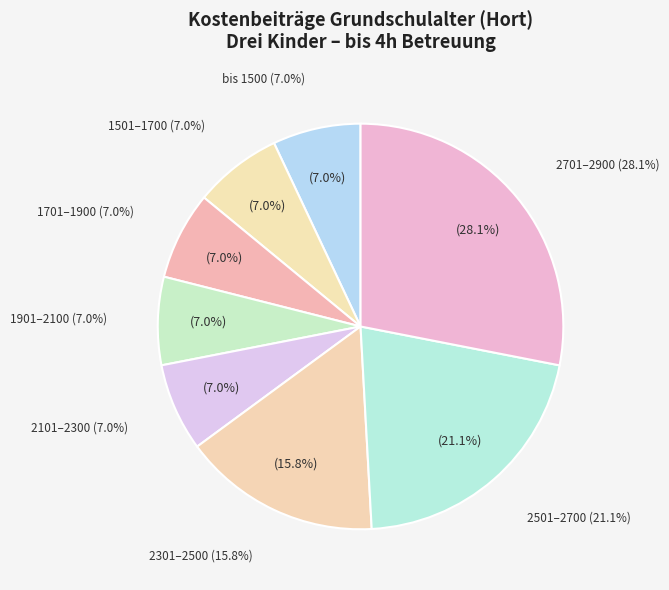

Which has a higher value, 2101-2300 or bis 1500?

2101-2300